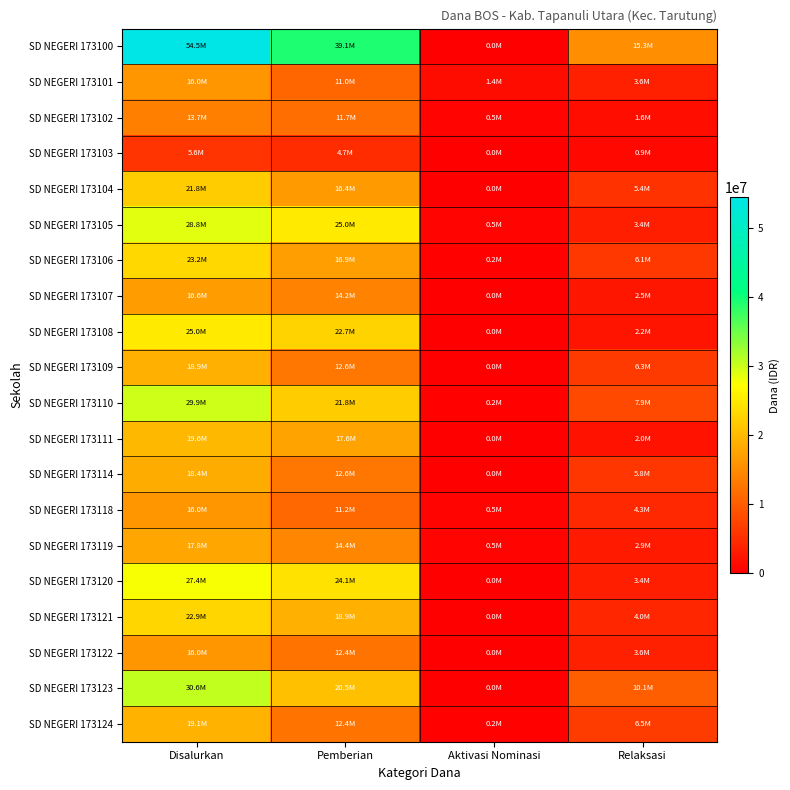

What is the total value across all series at Pemberian?

340200000